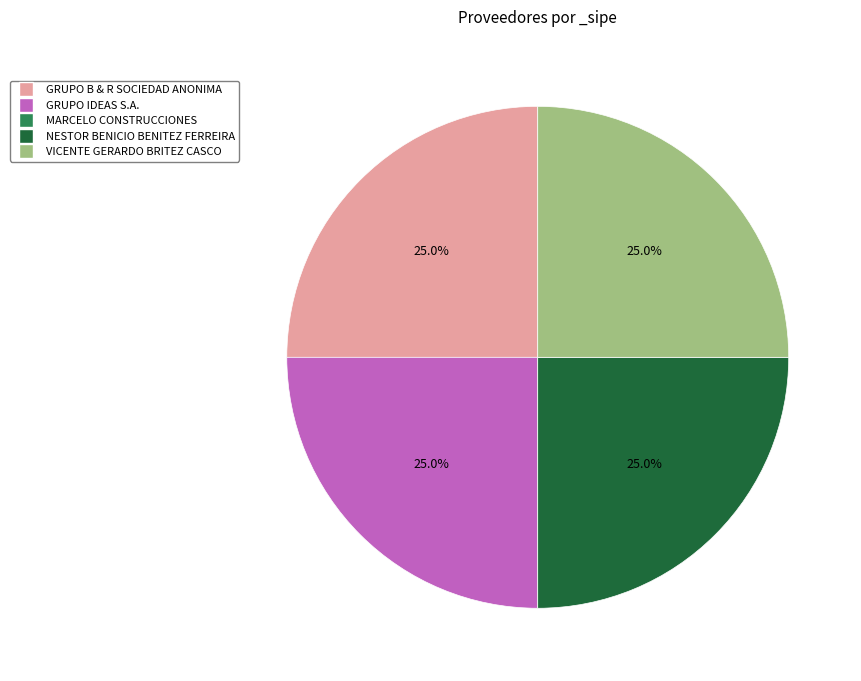

What is the ratio of the value at VICENTE GERARDO BRITEZ CASCO to the value at NESTOR BENICIO BENITEZ FERREIRA?

1.0